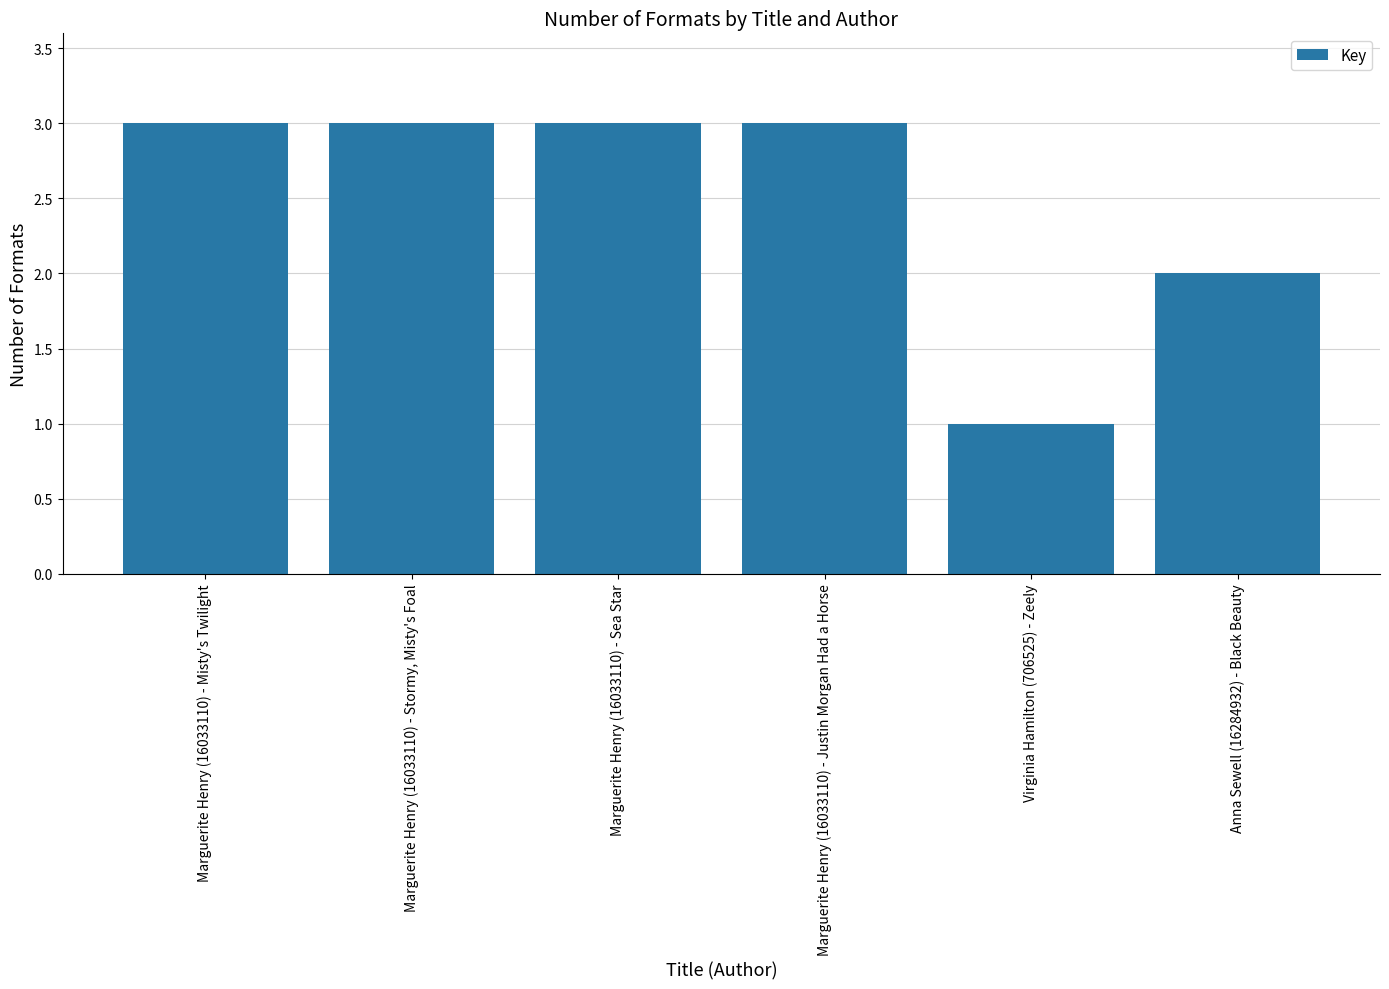

Where is the data nearest to the value 2?

Anna Sewell (16284932) - Black Beauty